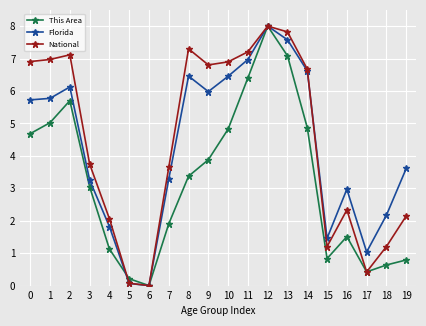

Reading right to left, extract all data points from this chart.

This Area: 19=0.8	18=0.6	17=0.4	16=1.5	15=0.8	14=4.9	13=7.1	12=8.0	11=6.4	10=4.8	9=3.9	8=3.4	7=1.9	6=0.0	5=0.2	4=1.1	3=3.0	2=5.7	1=5.0	0=4.7
Florida: 19=3.6	18=2.2	17=1.0	16=3.0	15=1.5	14=6.6	13=7.6	12=8.0	11=7.0	10=6.5	9=6.0	8=6.5	7=3.3	6=0.0	5=0.1	4=1.8	3=3.3	2=6.1	1=5.8	0=5.7
National: 19=2.1	18=1.2	17=0.4	16=2.3	15=1.2	14=6.7	13=7.8	12=8.0	11=7.2	10=6.9	9=6.8	8=7.3	7=3.6	6=0.0	5=0.1	4=2.1	3=3.7	2=7.1	1=7.0	0=6.9